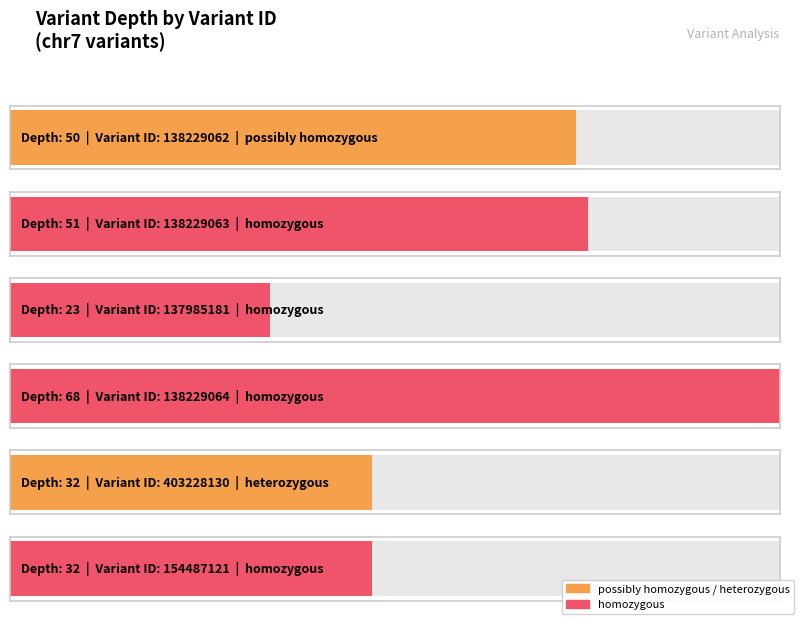

What position from the right is 137985181?

4